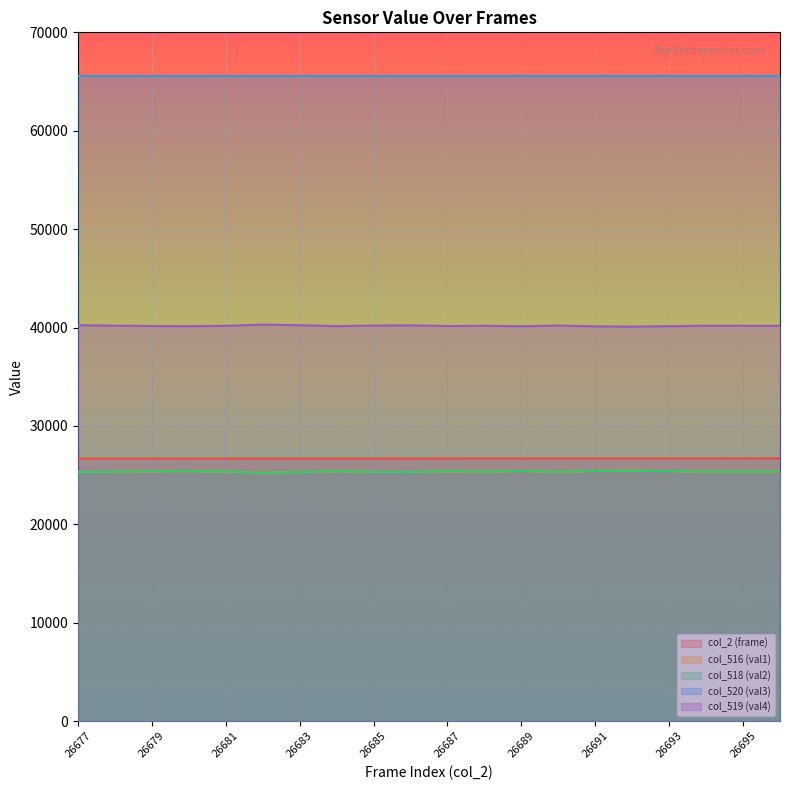

At how many categories does at least one series exceed 29859?

20